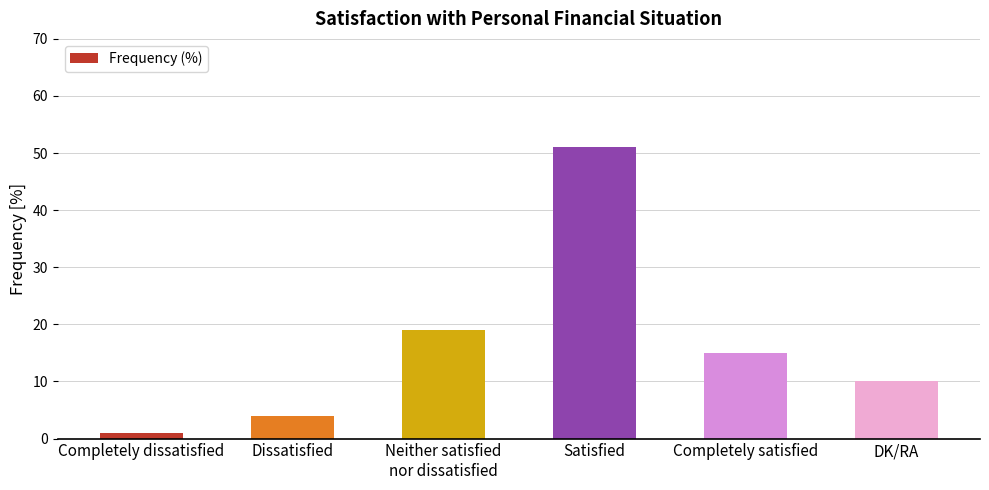

What is the difference between the maximum and minimum values?

50